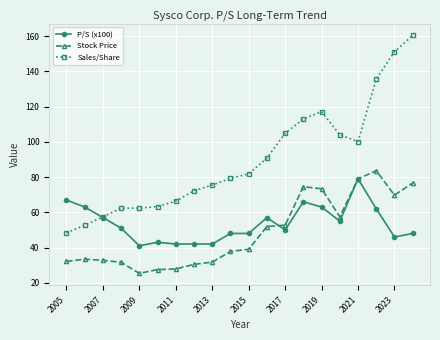

Which series has the widest spread of values?

Sales/Share